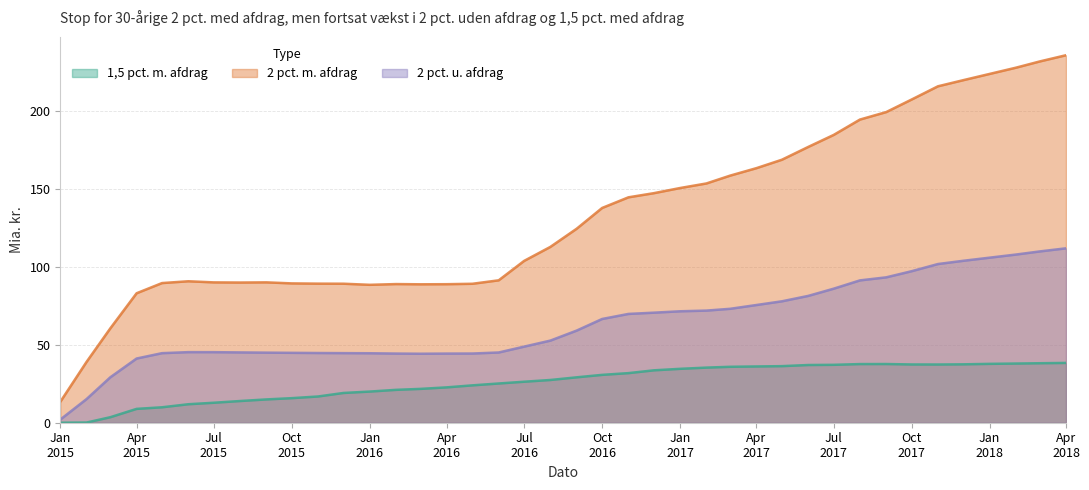

What is the value of the 1,5 pct. m. afdrag point at the 12th from the left?

19.1